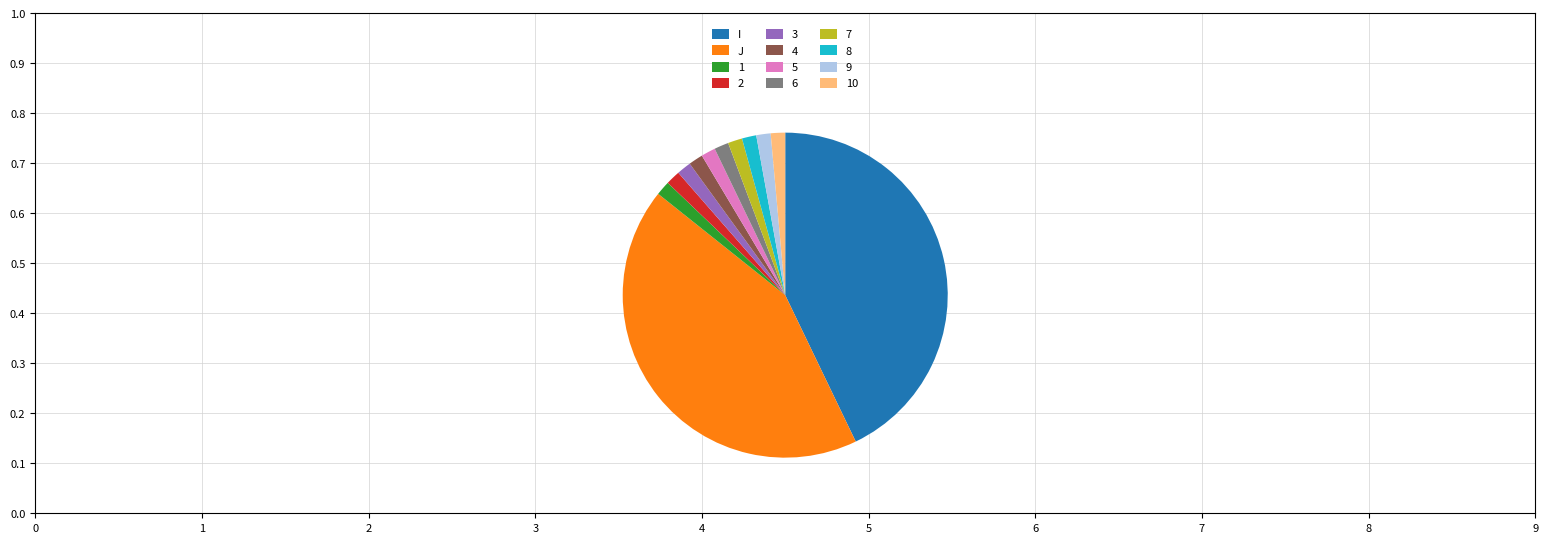

The 5 slice represents 1% of the pie. True or false?

True